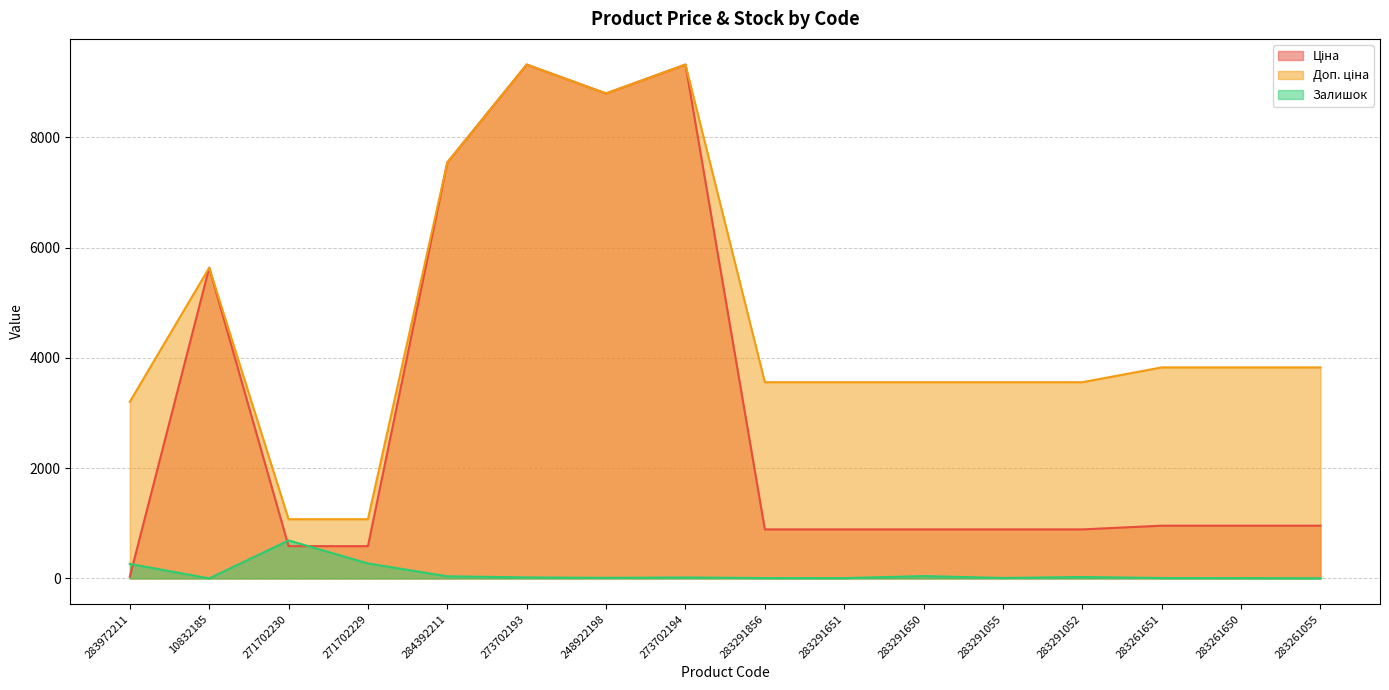

What is the sum of the Залишок values at 273702194 and 271702229?

290.0